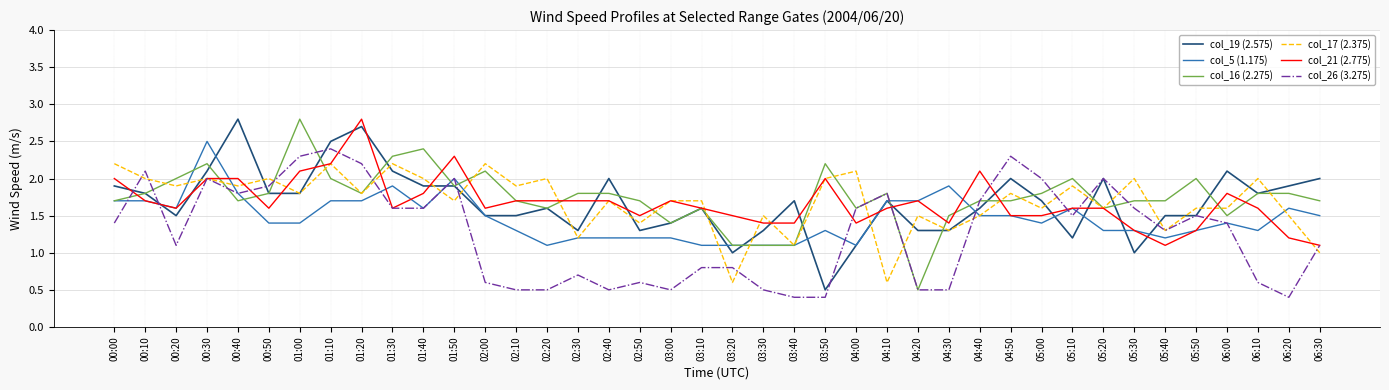

At how many categories does at least one series exceed 1?

40